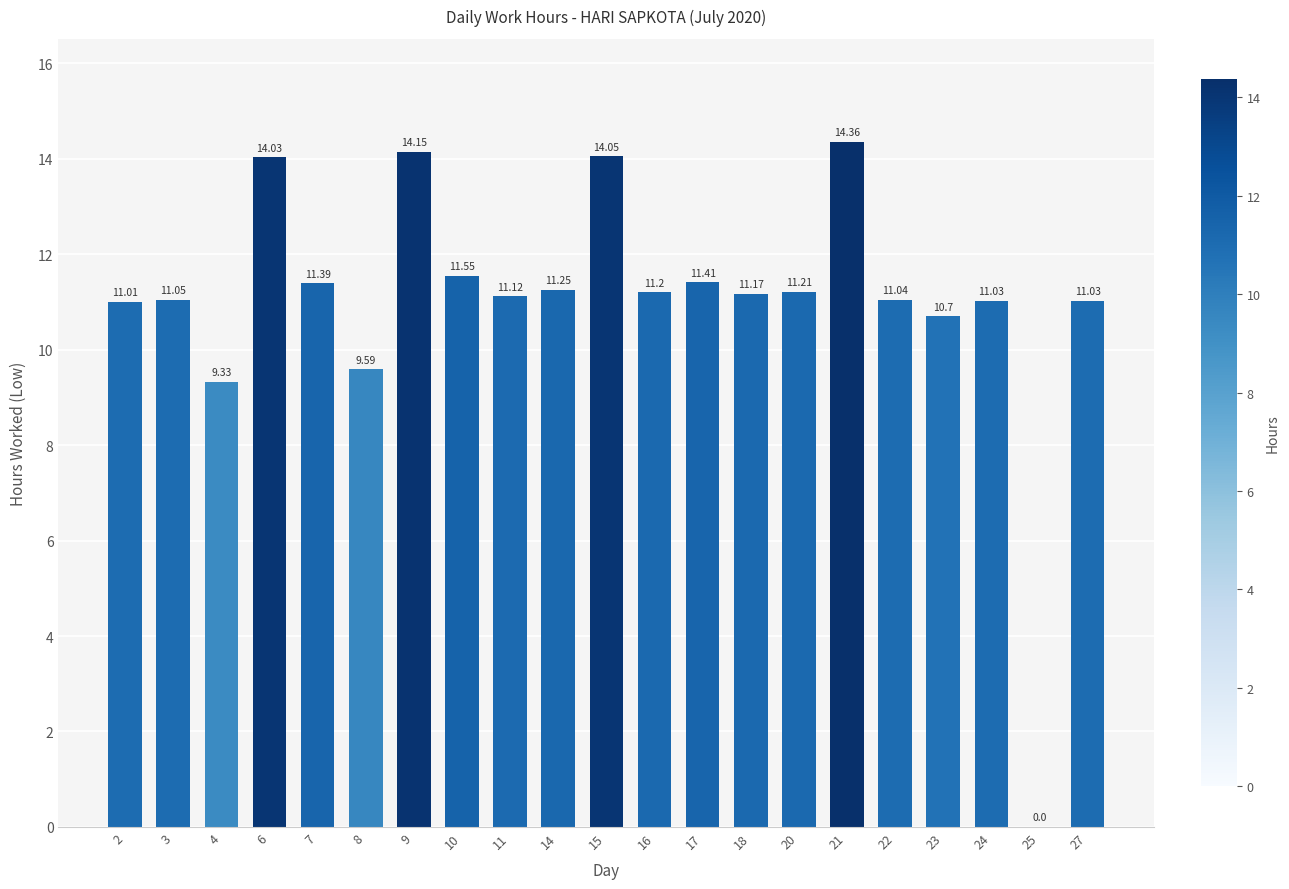

What is the sum of all values?

231.7